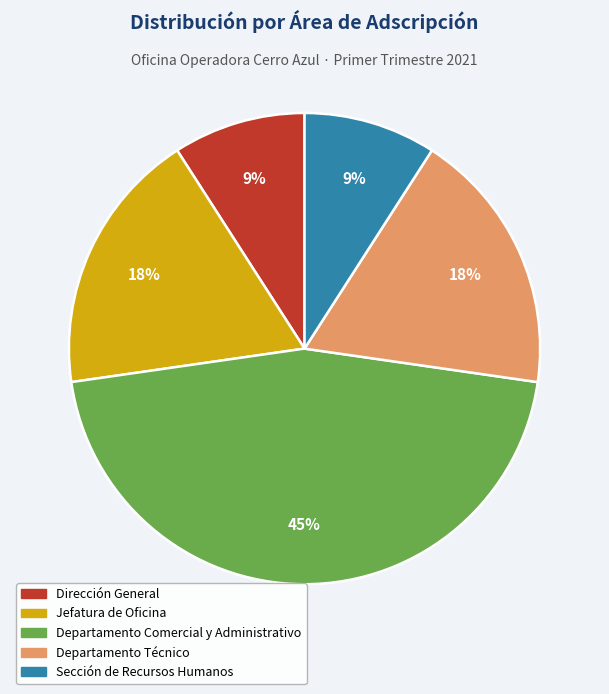

To the nearest percent, what percentage of the pie is Jefatura de Oficina?

18%